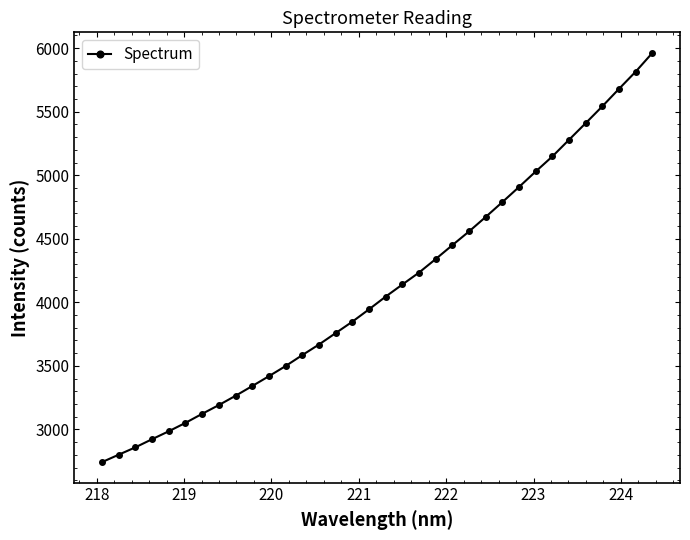

What is the difference between the maximum and second lowest values?

3162.7